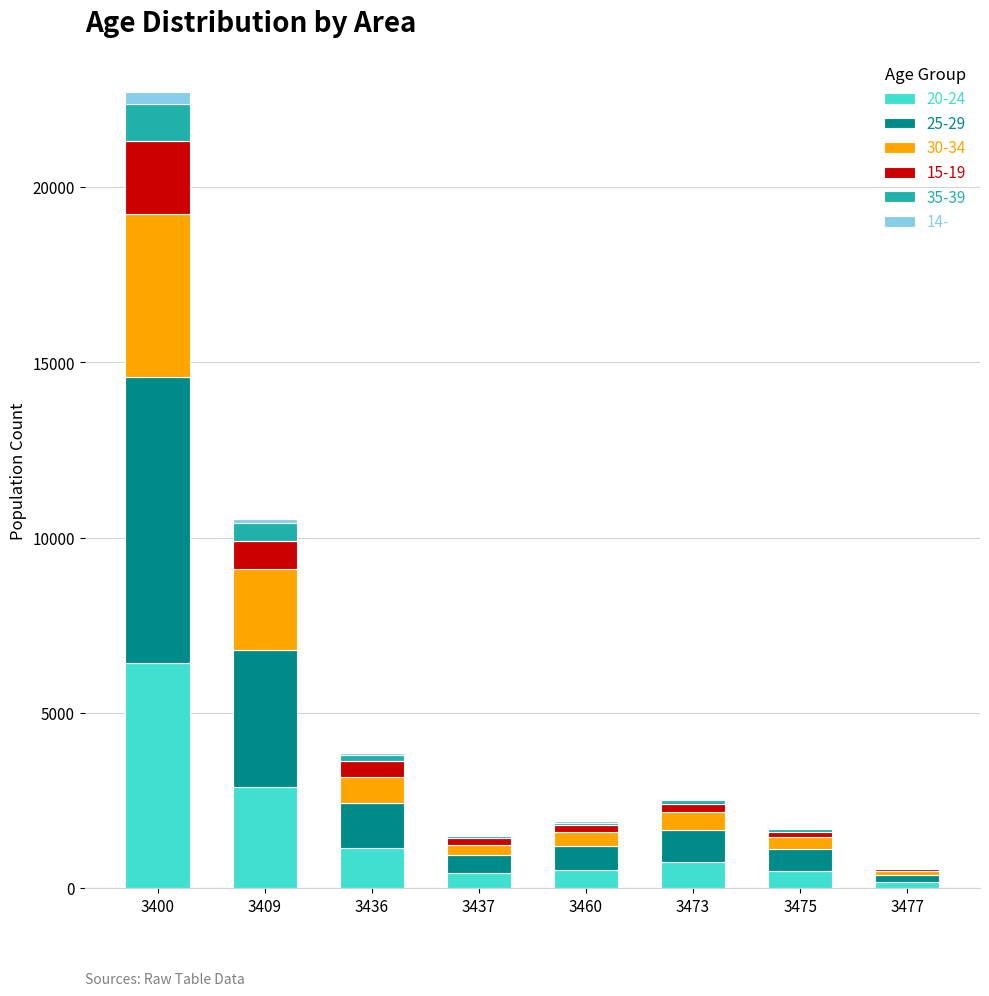

At which category is the sum across all series the highest?

3400